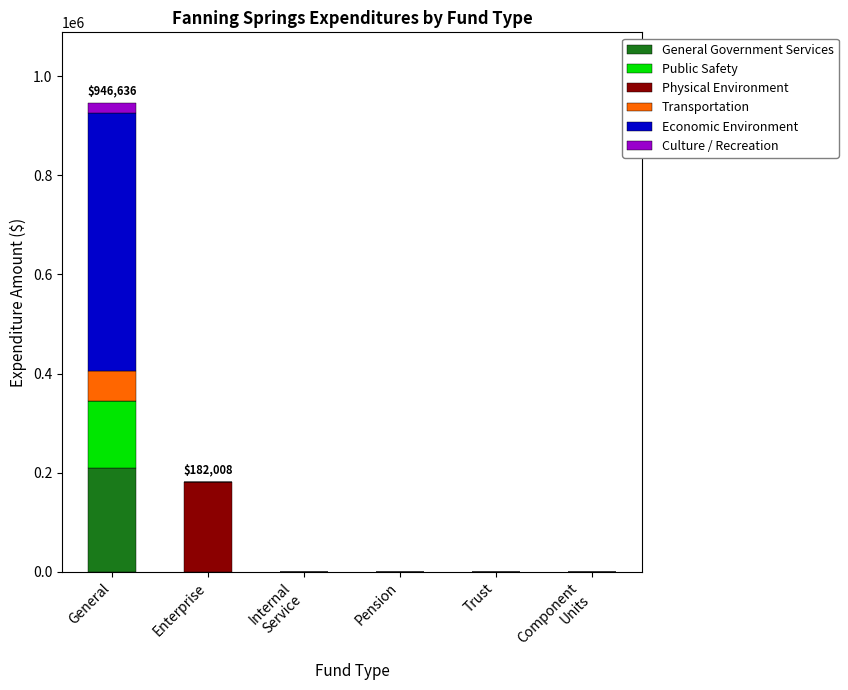

The General Government Services series shows 98321 at Trust. True or false?

False